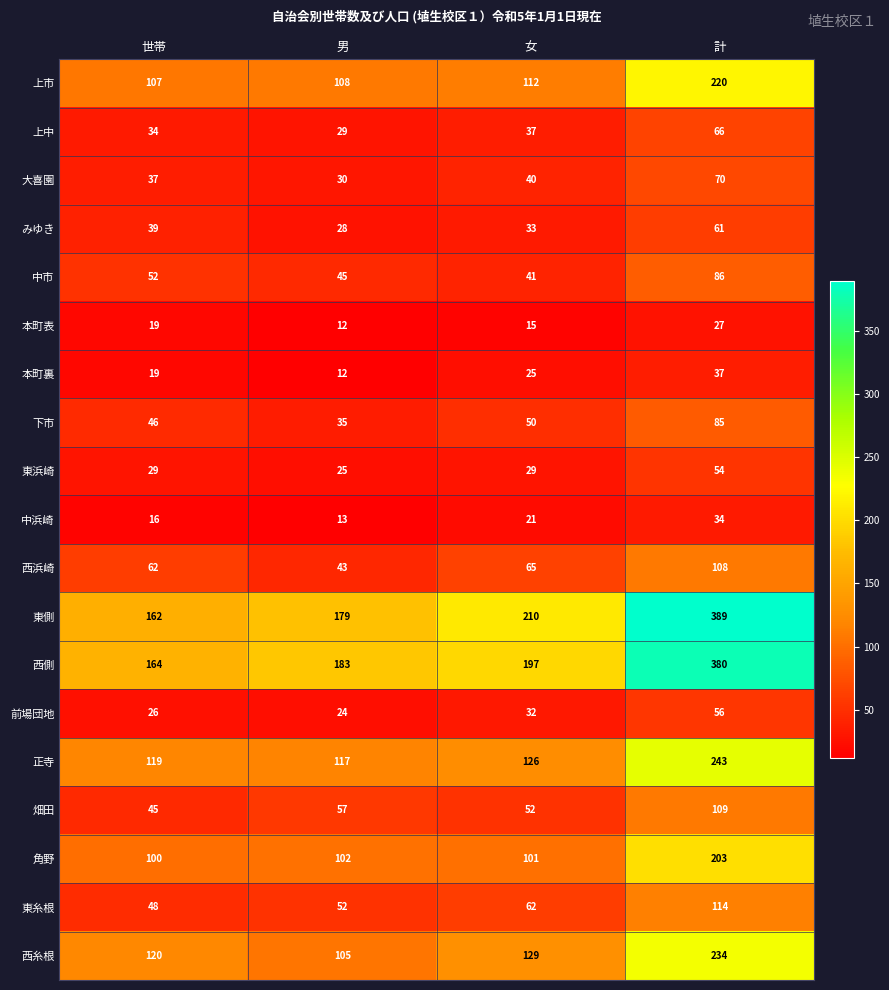

What is the difference between the maximum and second lowest values in the 前場団地 series?

30